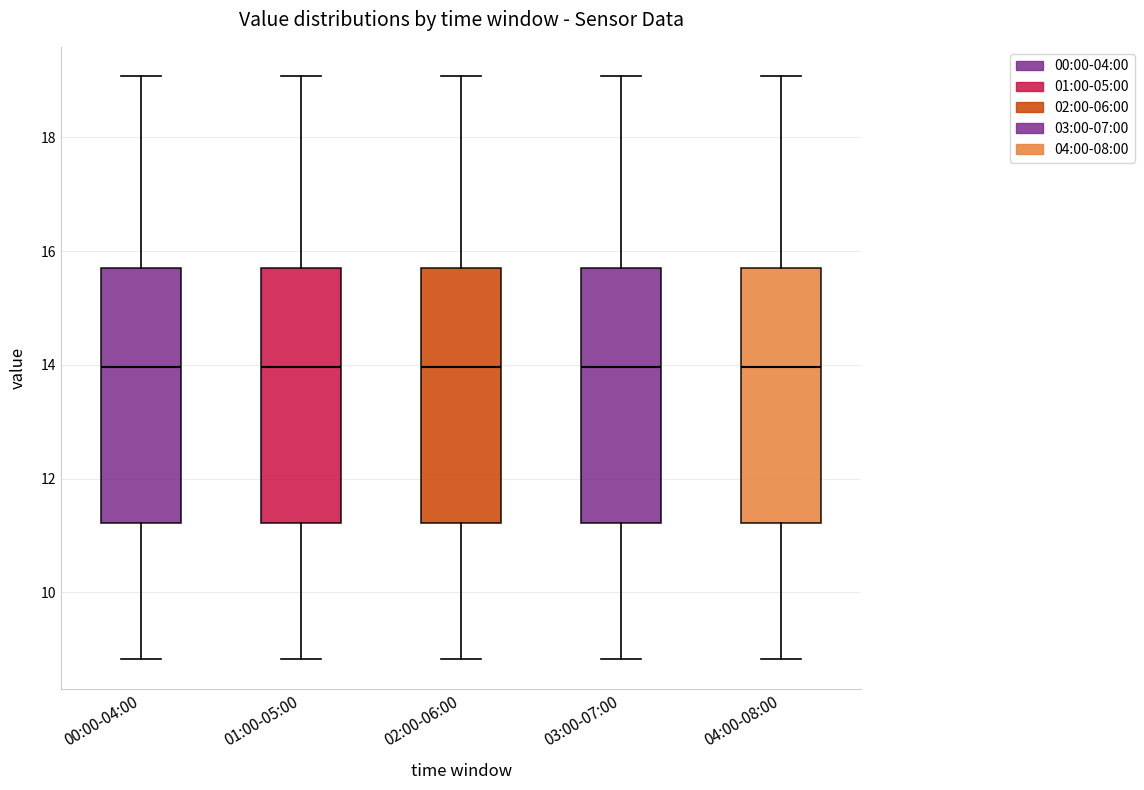

Reading left to right, read every box against the y-axis: the position of its median line, the range the box covers, and the ends of its whiskers. The values are not printed on the chart, so give them approximately, as read against the axis.

00:00-04:00: median 14.0, box 11.2 to 15.6, whiskers 8.8 to 19.0
01:00-05:00: median 14.0, box 11.2 to 15.6, whiskers 8.8 to 19.0
02:00-06:00: median 14.0, box 11.2 to 15.6, whiskers 8.8 to 19.0
03:00-07:00: median 14.0, box 11.2 to 15.6, whiskers 8.8 to 19.0
04:00-08:00: median 14.0, box 11.2 to 15.6, whiskers 8.8 to 19.0